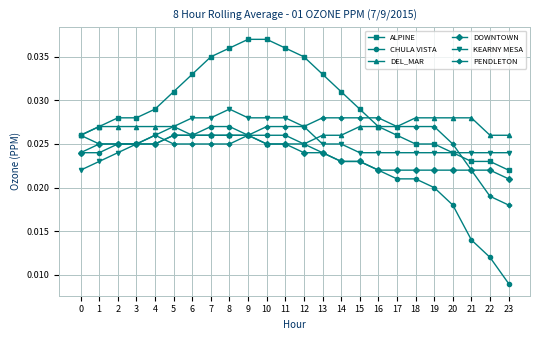

Count the DOWNTOWN values in the range 0 to 1.

24